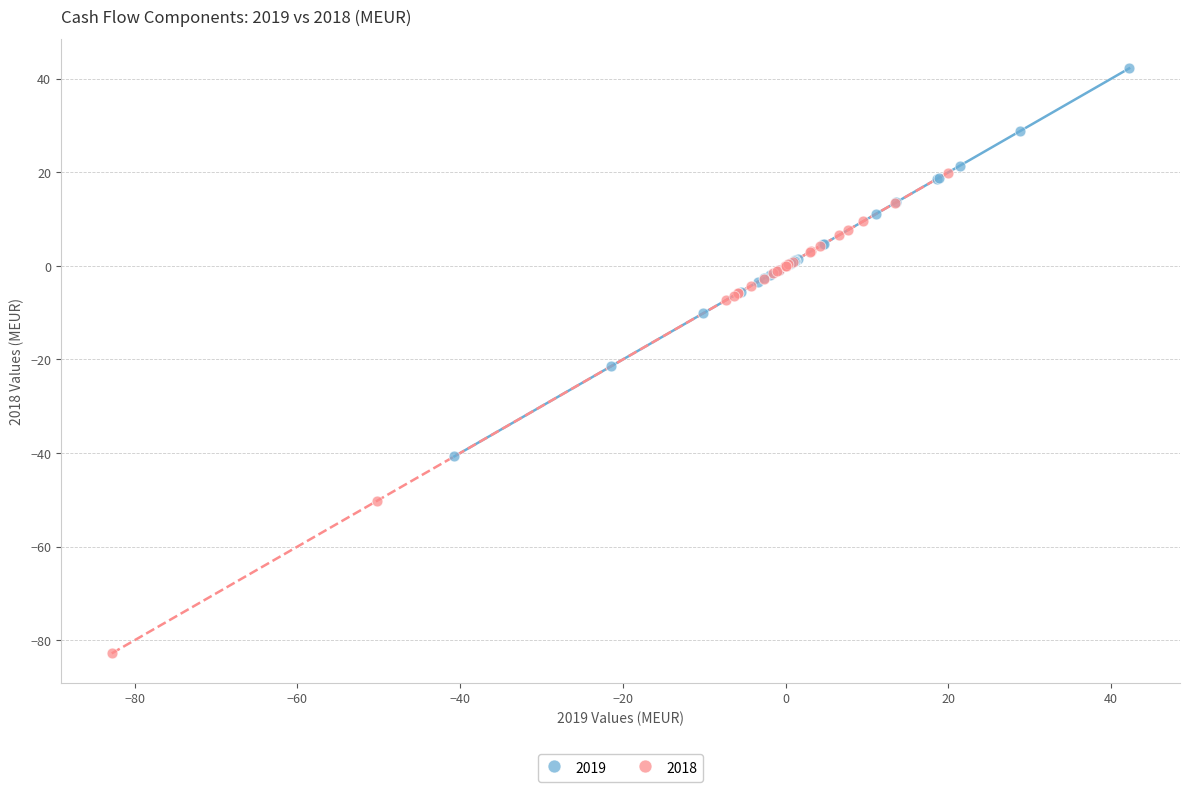

Which series reaches the maximum Y coordinate?

2019